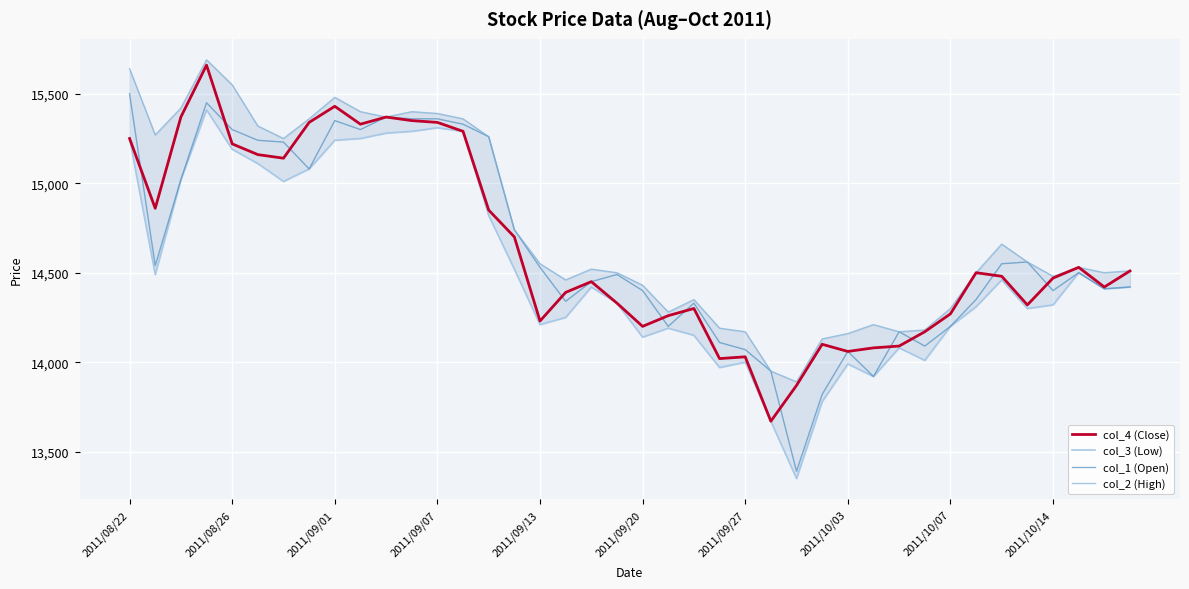

The value of col_1 (Open) at 19 is 14490. True or false?

True